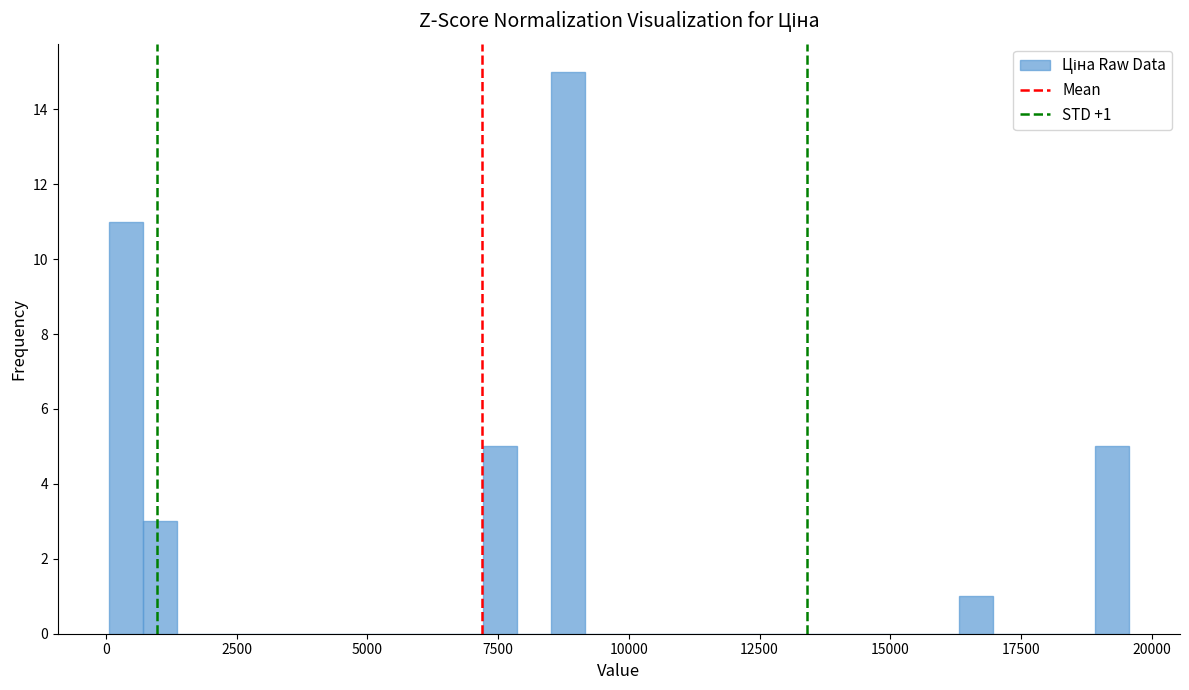

Read against the x-axis, roughly where is the centre of the tallest bar?

9000